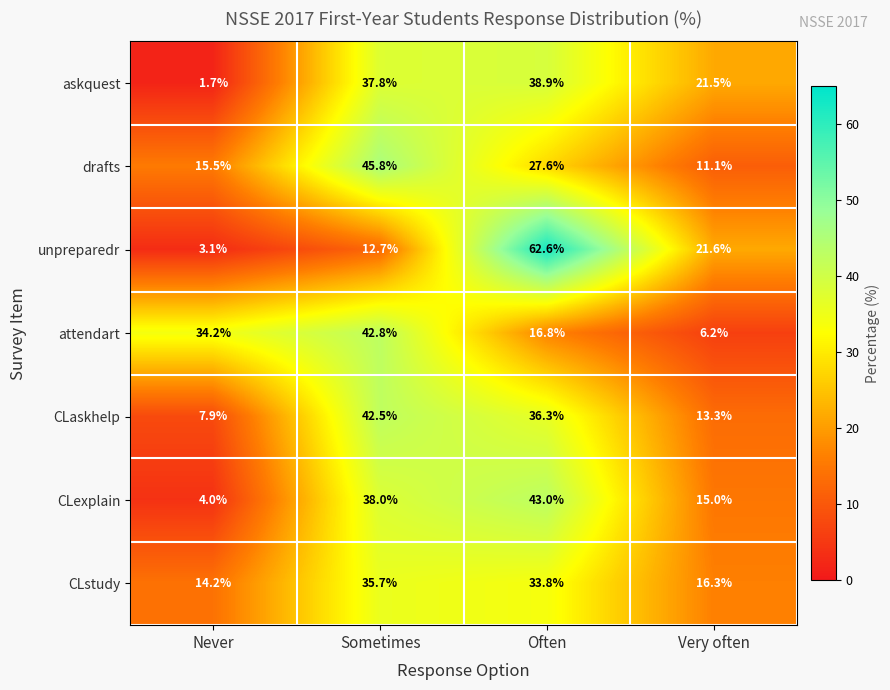

What is the minimum value shown in the chart?

1.7